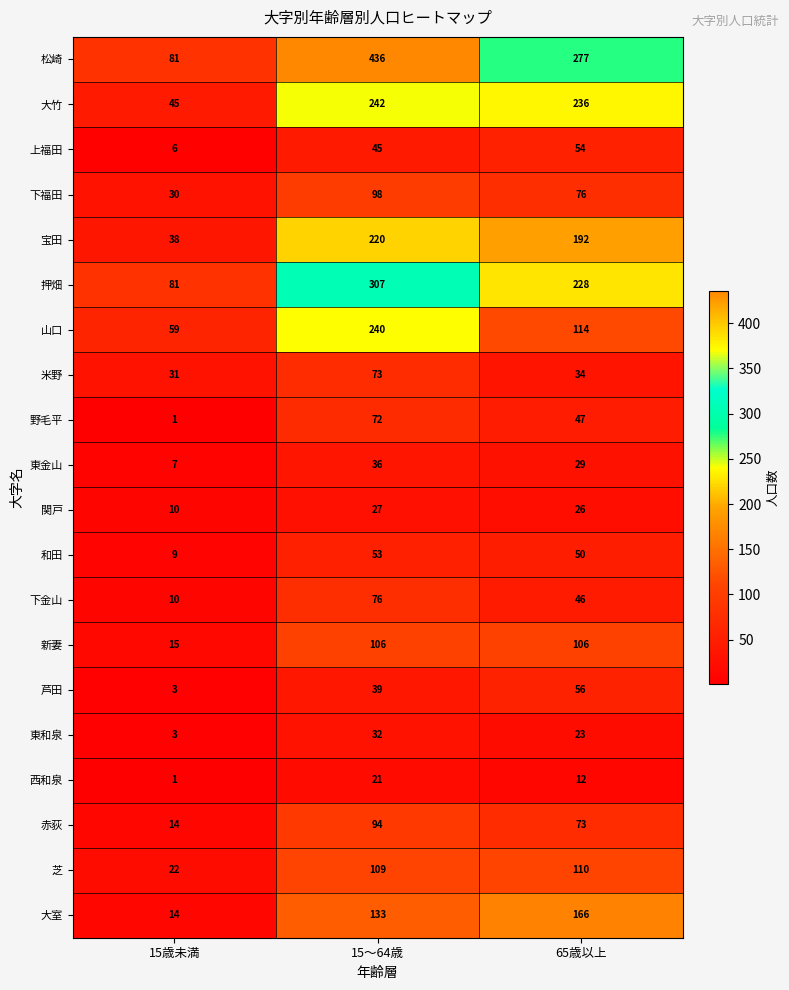

What is the greatest value displayed?

436